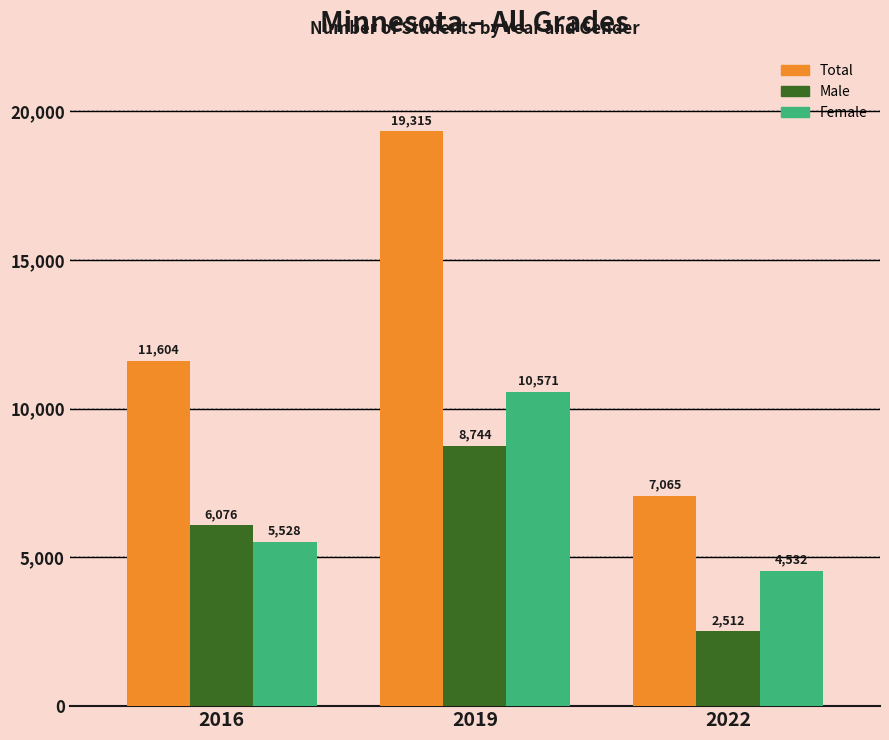

How many data points does each series have?

3